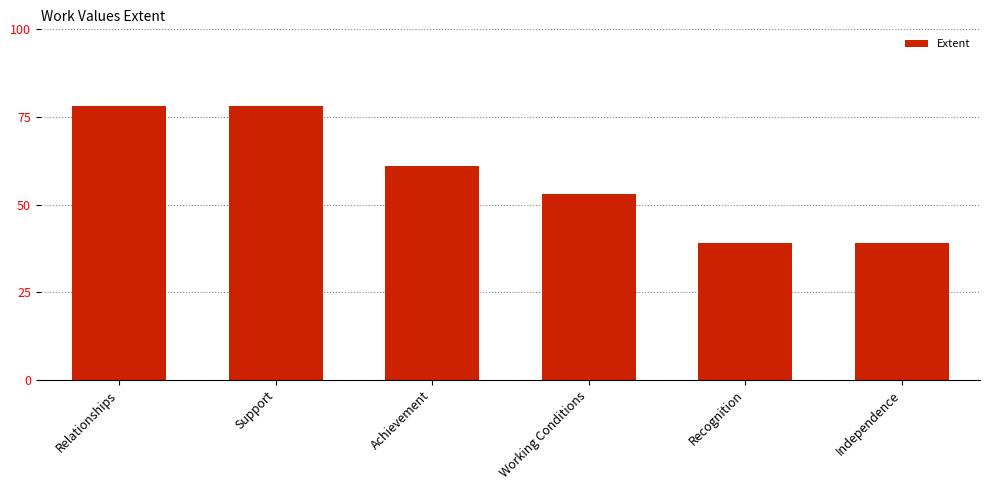

Between Recognition and Relationships, which is larger?

Relationships